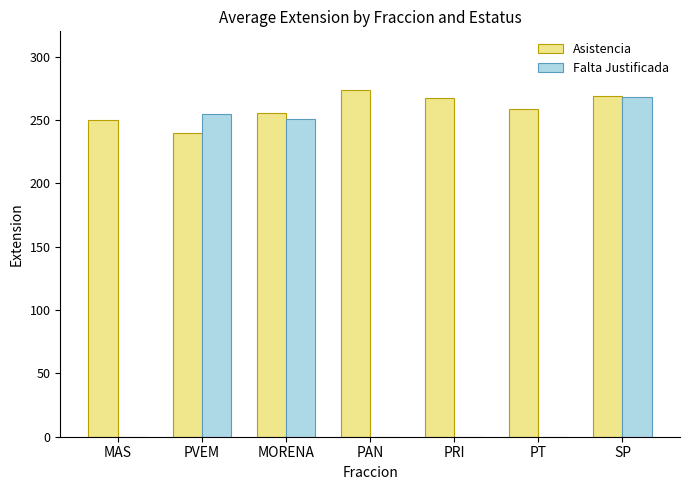

At which category is the sum across all series the highest?

SP